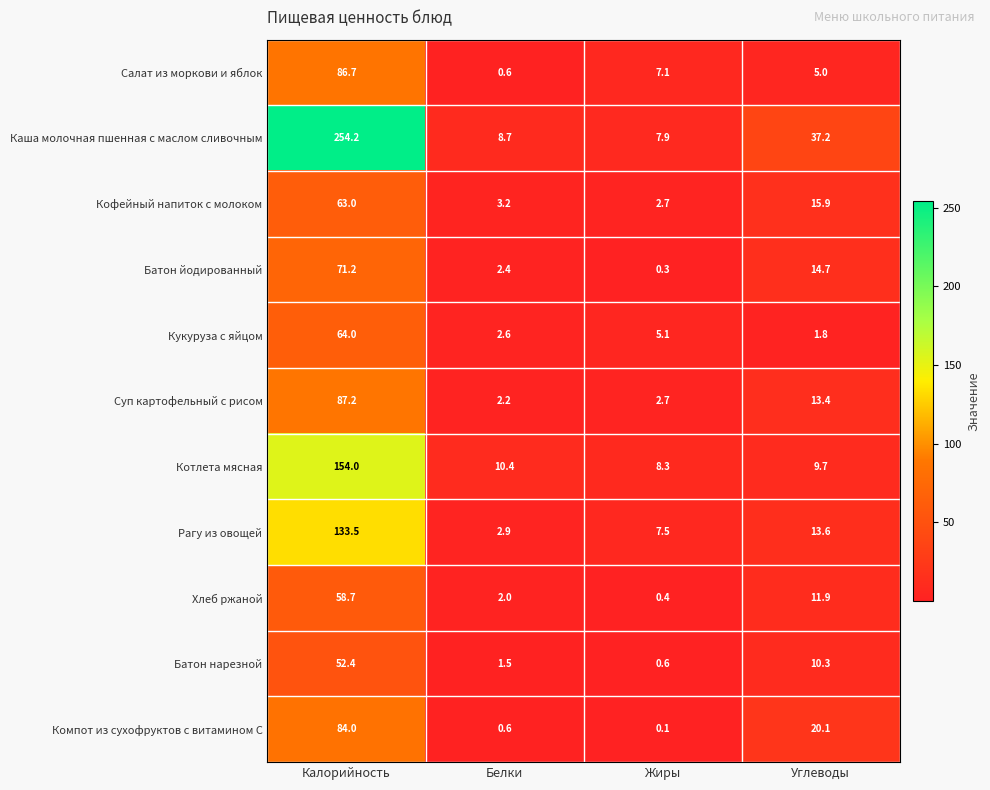

At which category does the chart reach its minimum across all series?

Жиры